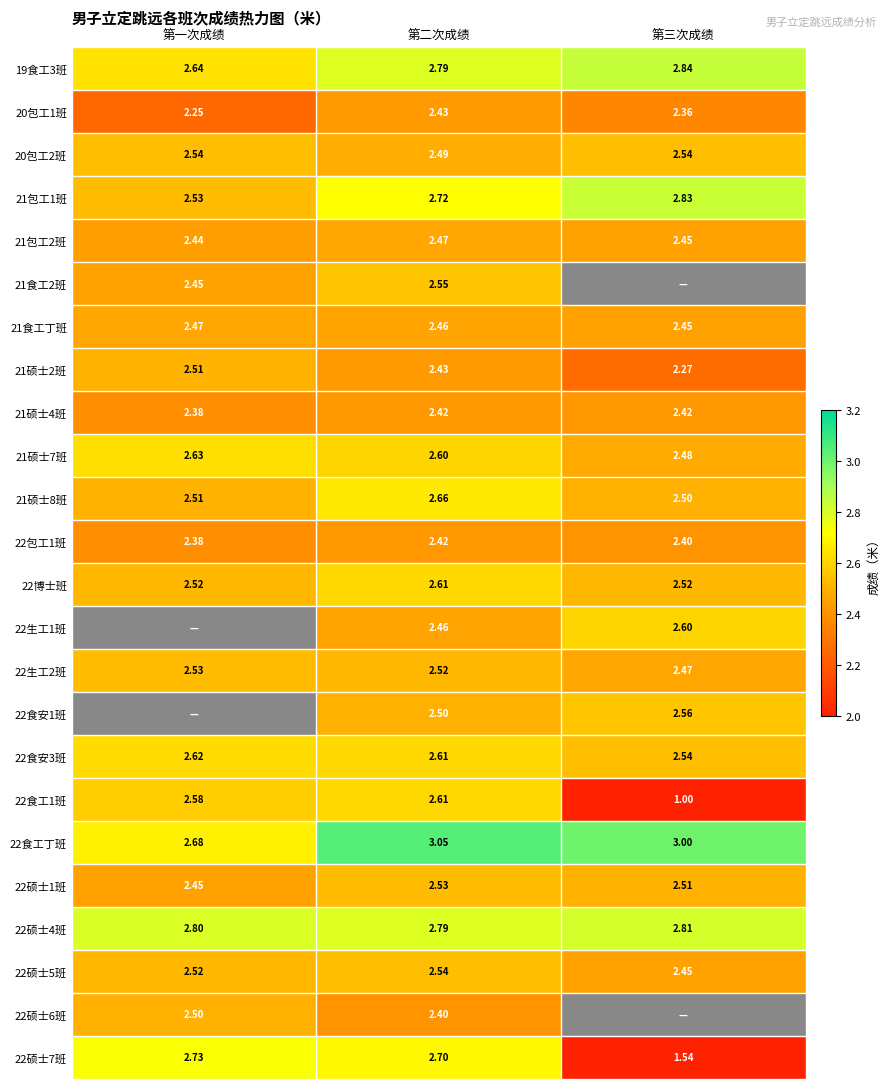

The value of 20包工1班 at 第二次成绩 is 2.4. True or false?

True